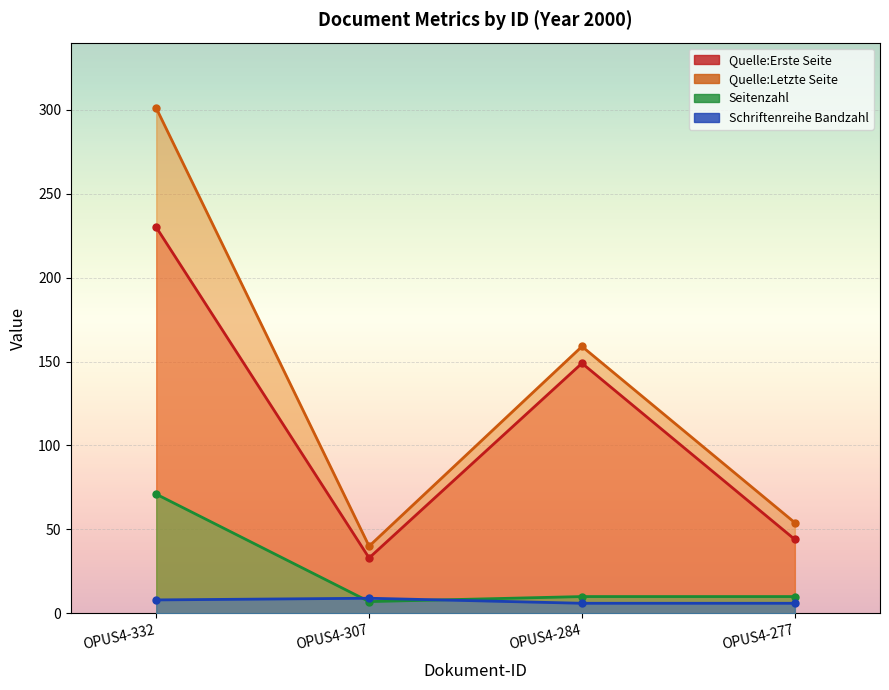

True or false: Seitenzahl has more than 1 interior local peaks.

False